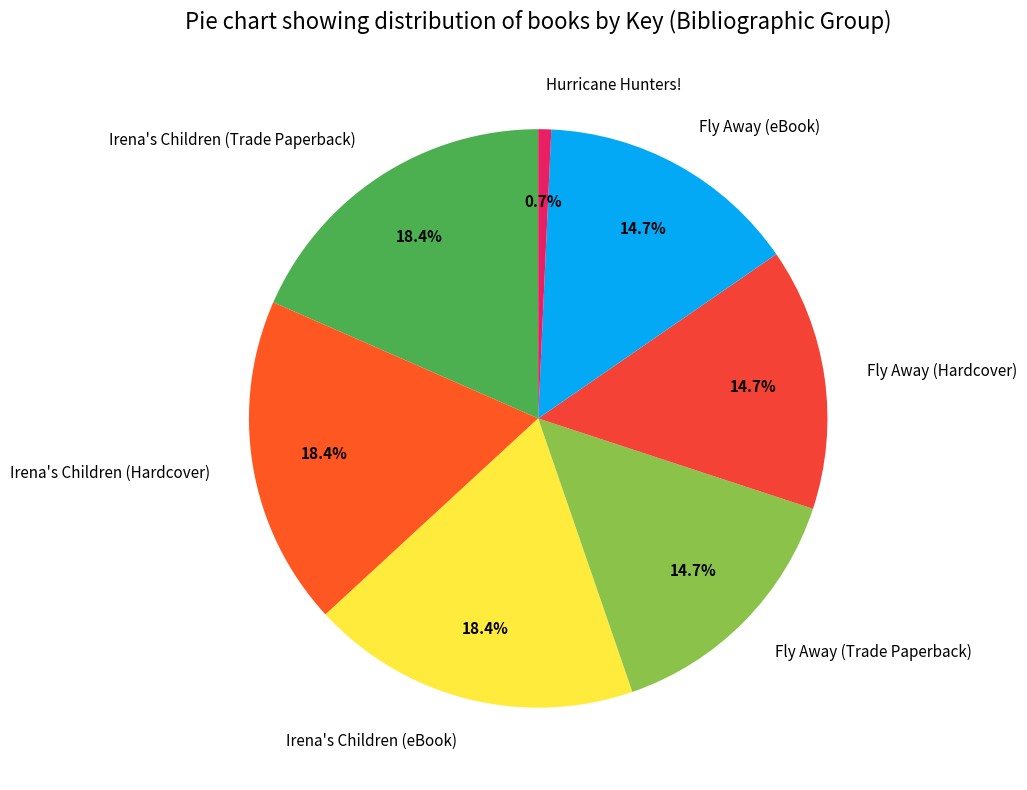

Which slice is the smallest?

Hurricane Hunters!